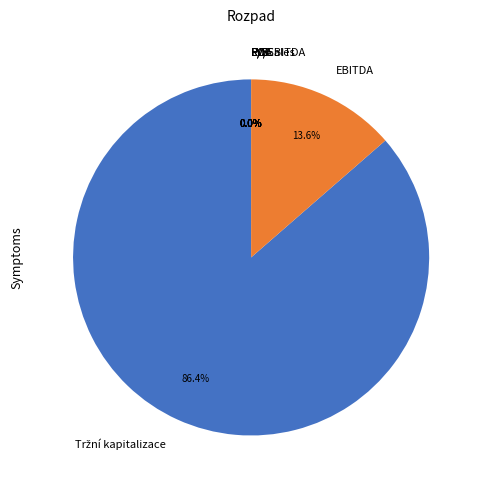

Is there a majority slice in this chart?

Yes